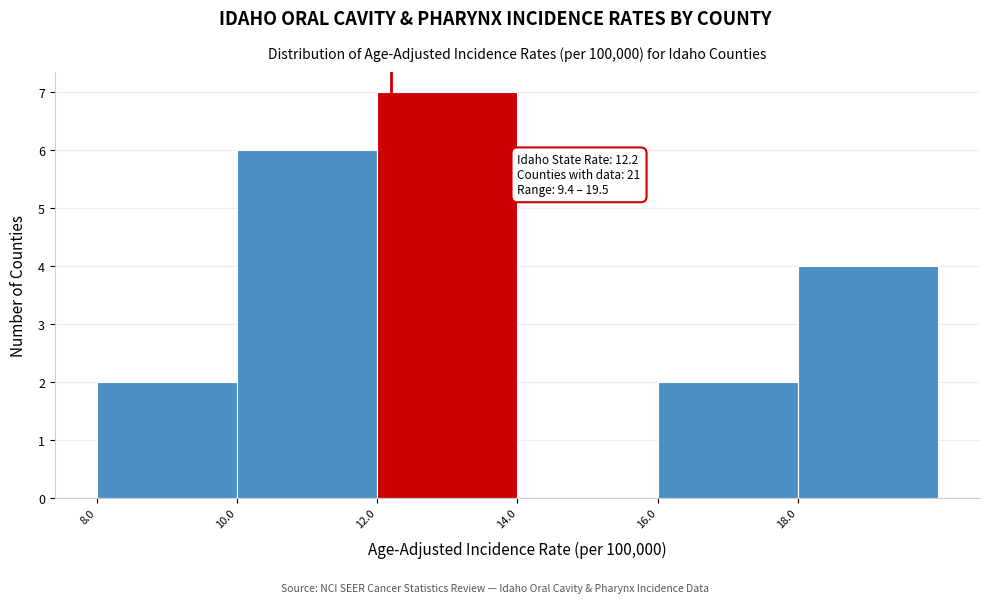

Which range on the x-axis has the tallest bar?

12 to 14